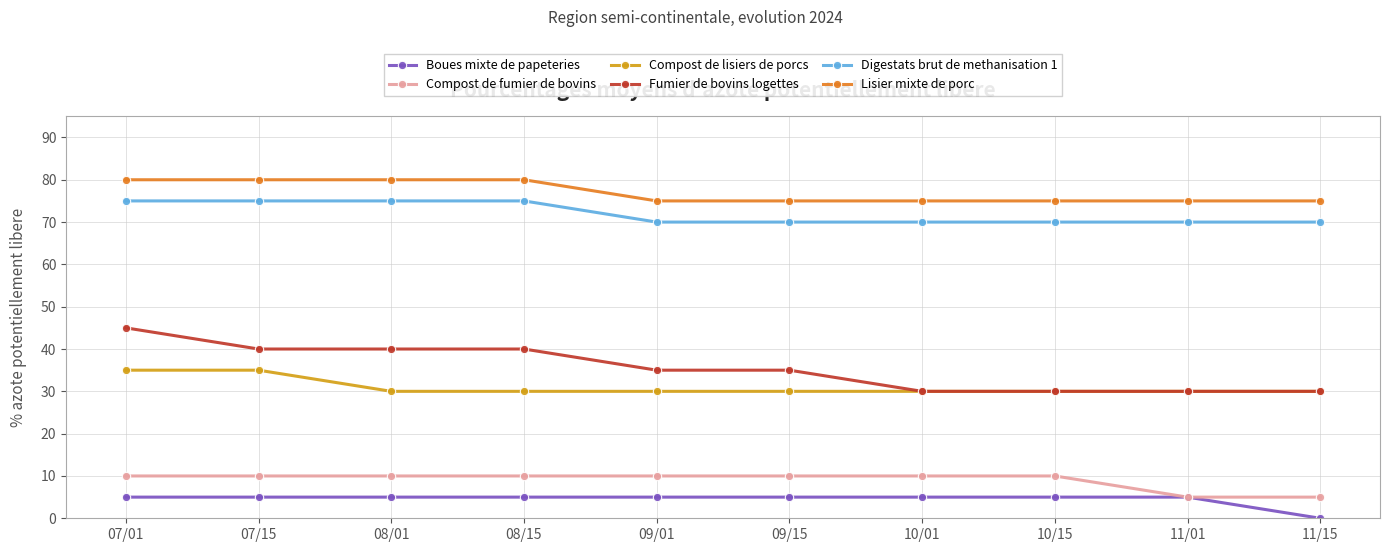

How many series are shown in this chart?

6